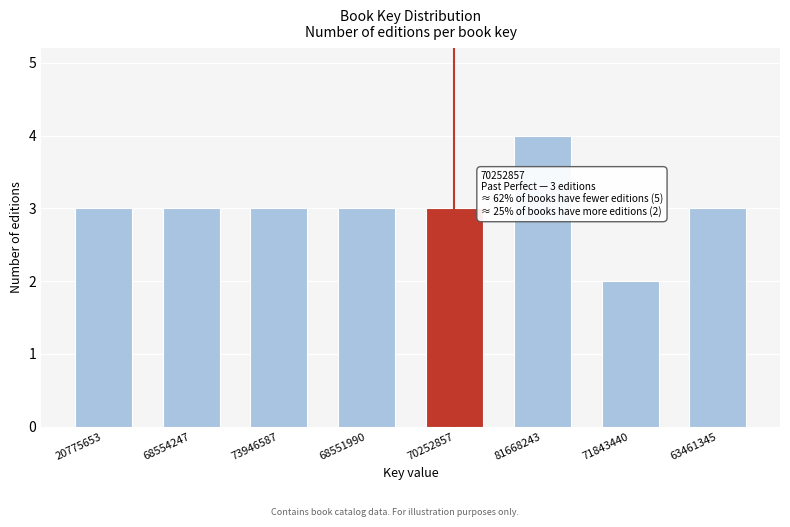

Reading left to right, list all the values displayed in this chart.

3	3	3	3	3	4	2	3